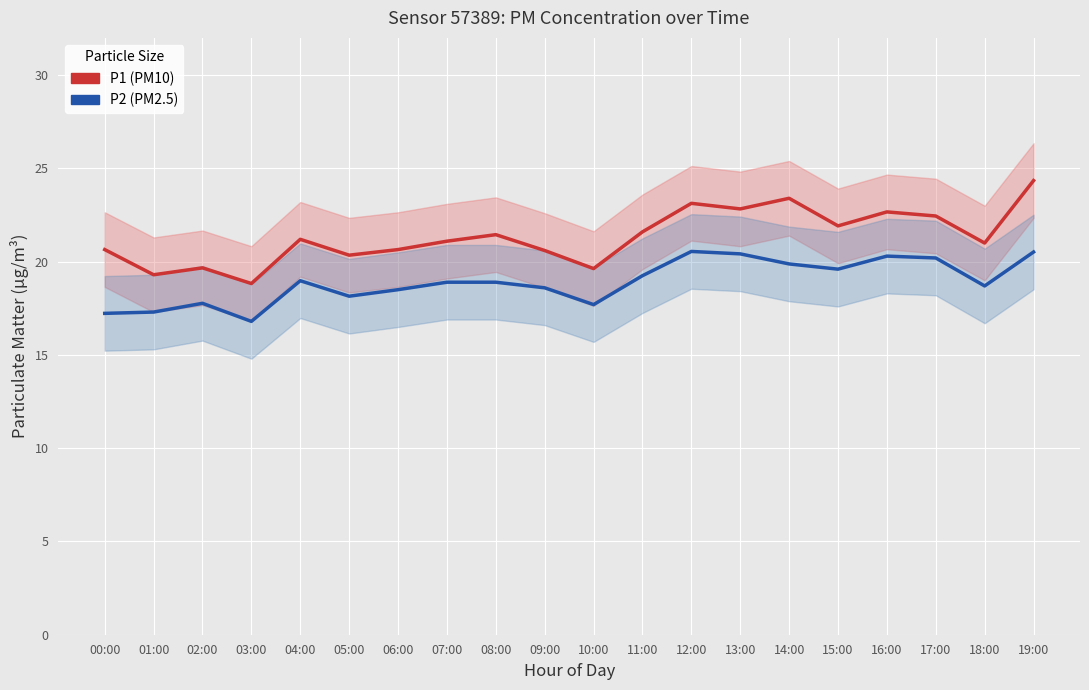

What are all the series names shown in the legend?

P1 (PM10), P2 (PM2.5)